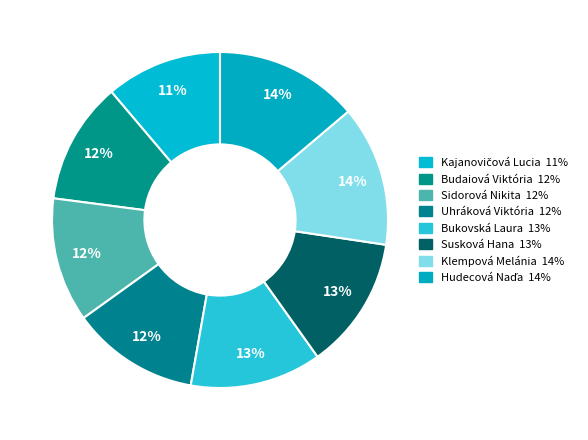

How many segments does this pie chart have?

8